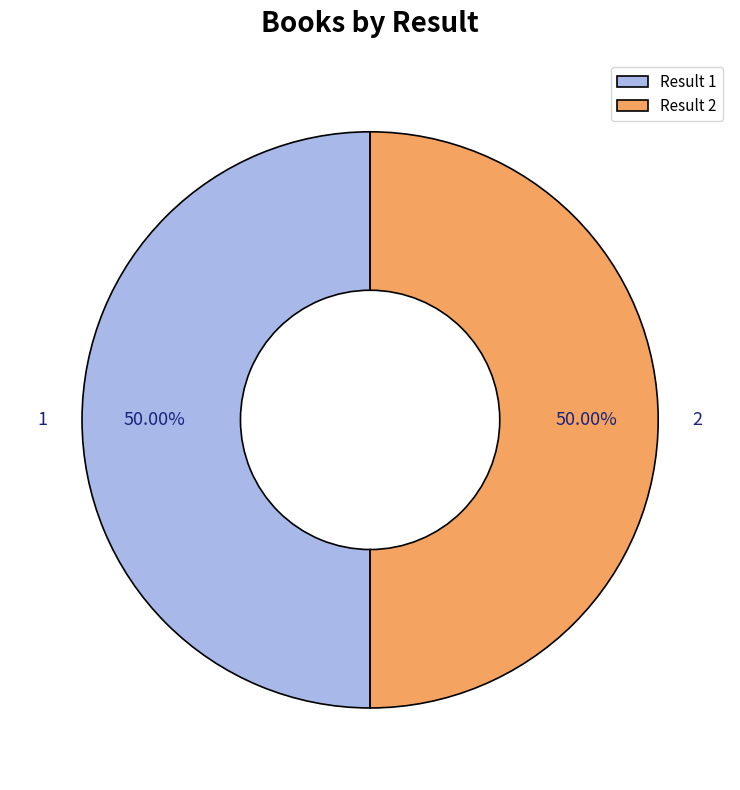

What is the ratio of the value at 1 to the value at 2?

1.0